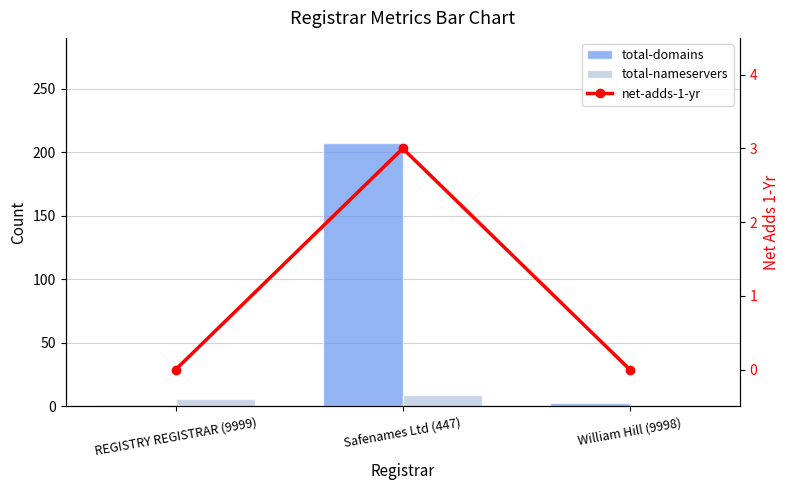

Reading left to right, list all the values displayed in this chart.

total-domains: 1	207	3
total-nameservers: 6	9	0
net-adds-1-yr: 0	3	0